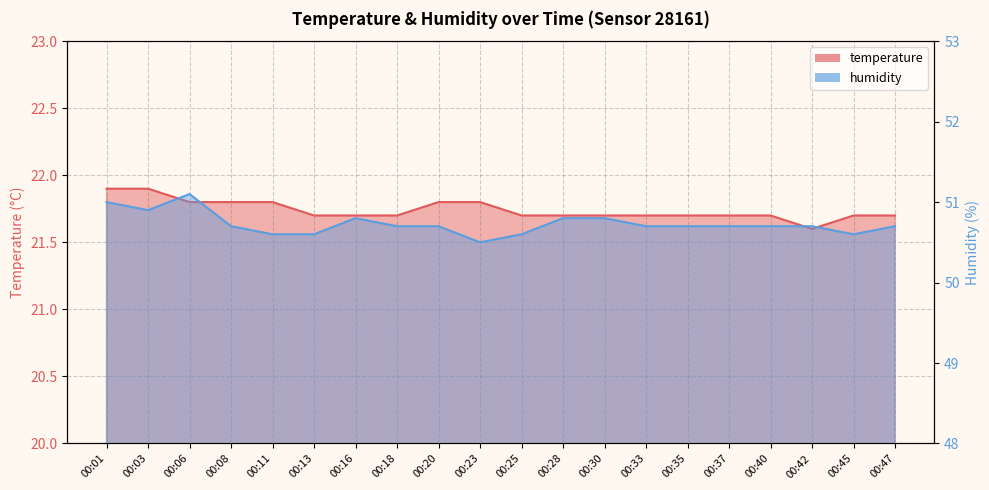

At 00:23, list the series in order from largest to smallest.

humidity, temperature